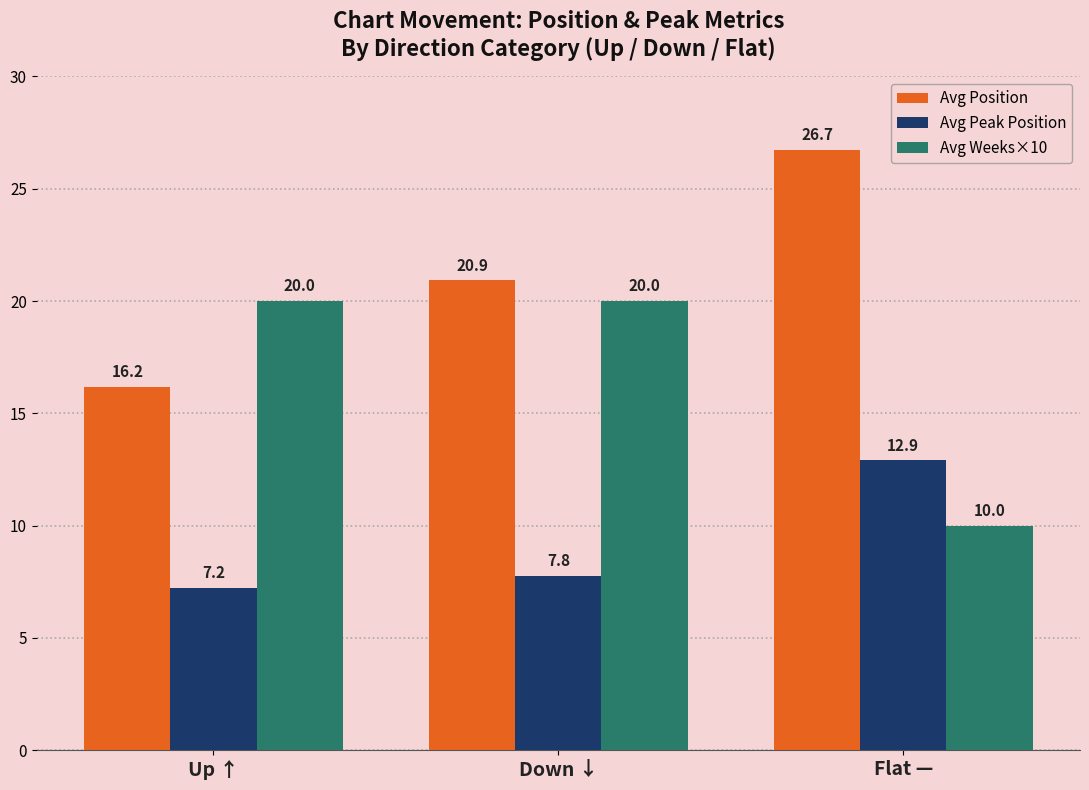

Is the value of Avg Weeks×10 at Up ↑ greater than the value of Avg Position at Up ↑?

Yes